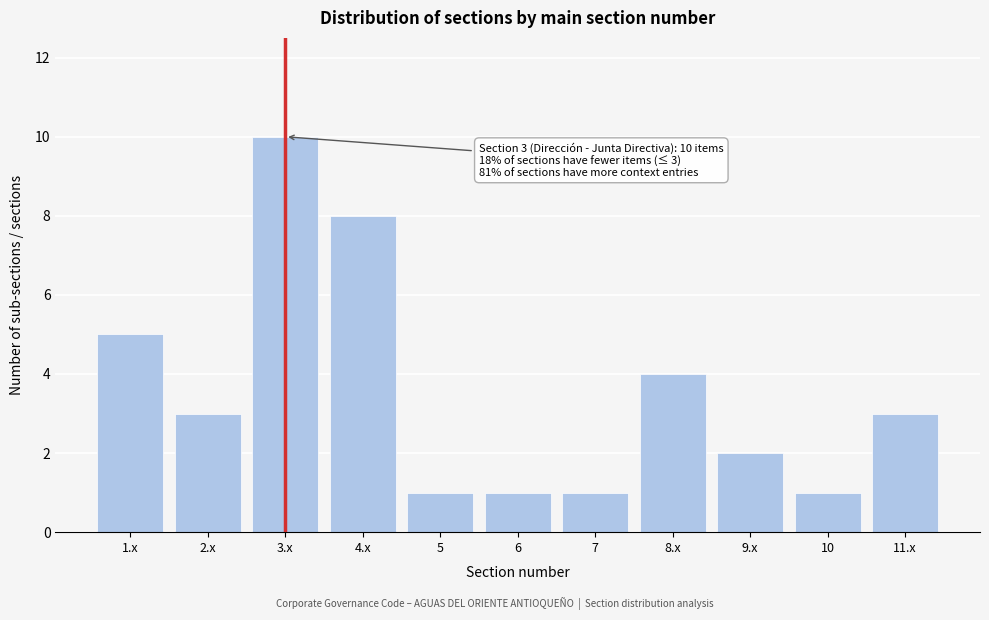

Reading left to right, what are all the values shown in this chart?

1.x=5	2.x=3	3.x=10	4.x=8	5=1	6=1	7=1	8.x=4	9.x=2	10=1	11.x=3